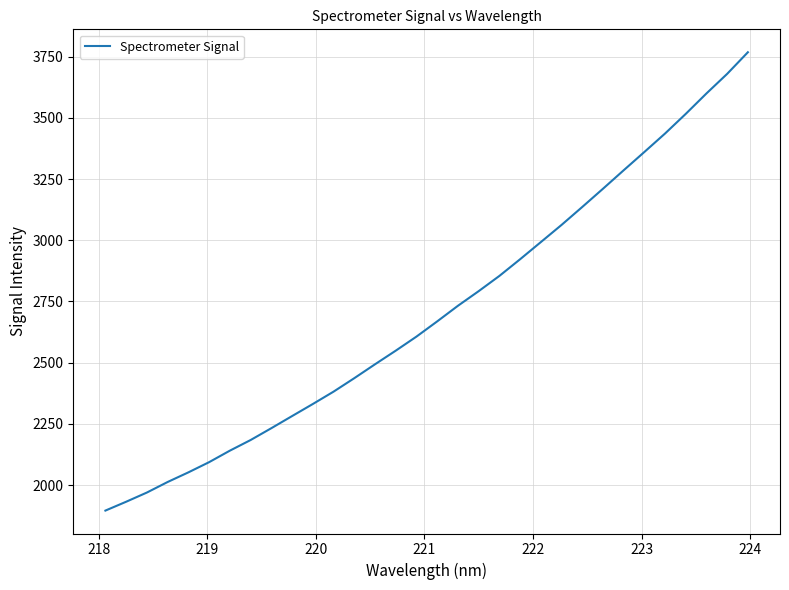

What is the minimum value shown in the chart?

1895.8